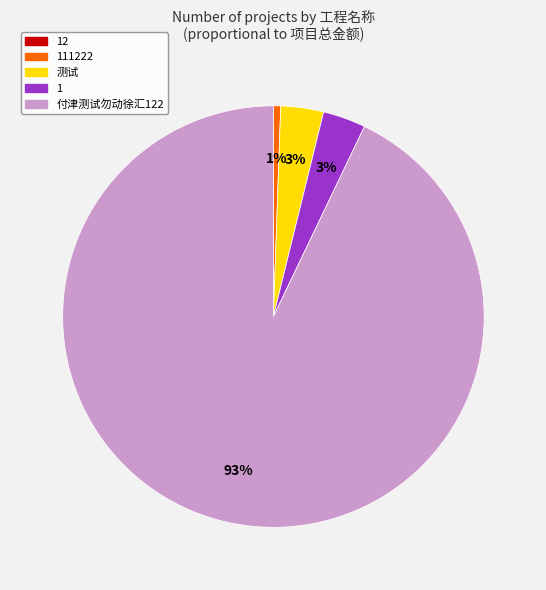

To the nearest percent, what is the difference between the largest and smallest slice percentages?

93%